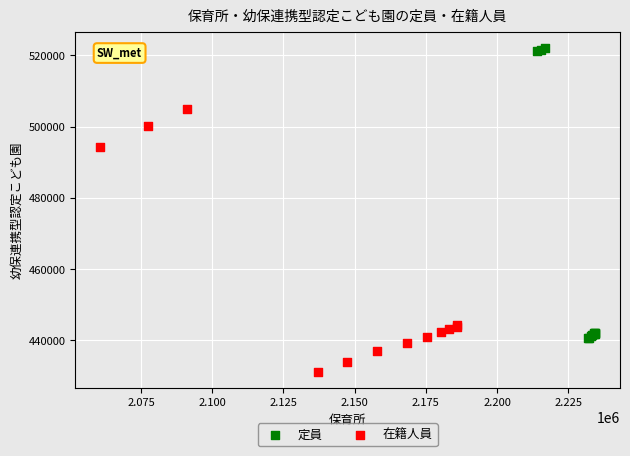

Which series contains the highest Y value?

定員